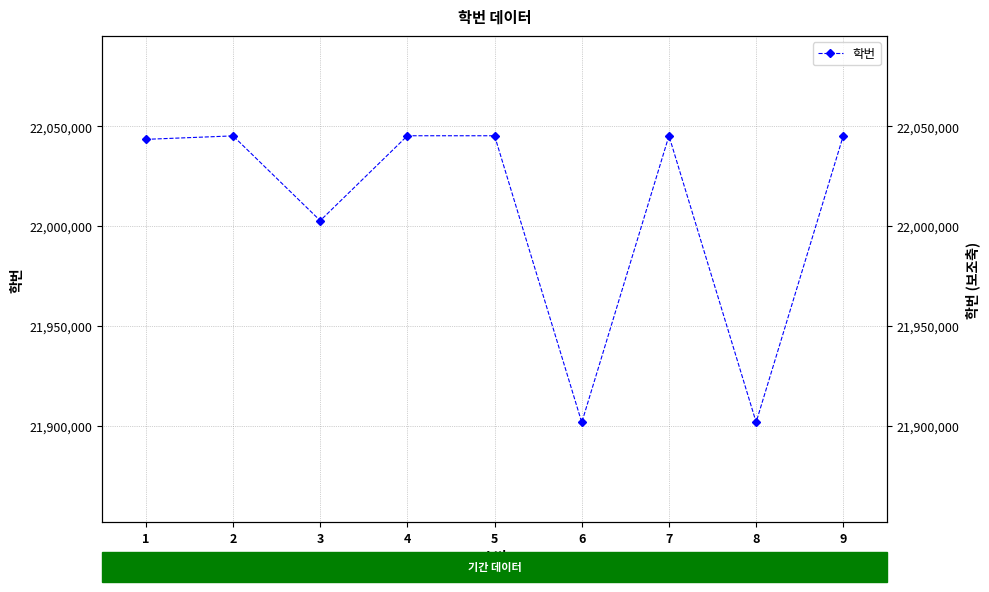

Where is the data nearest to the value 21973477?

3